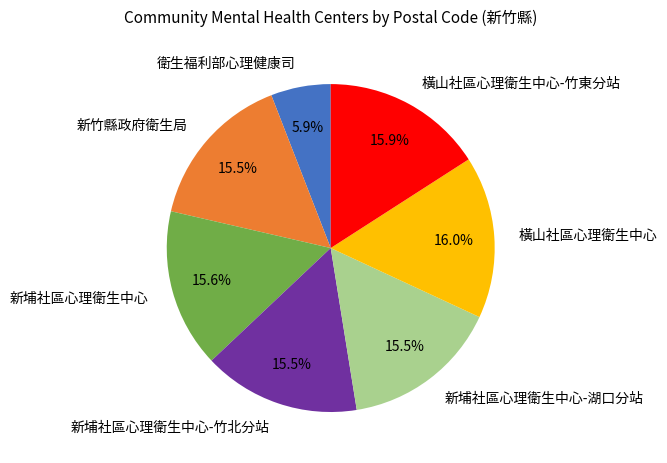

What percentage is the 新埔社區心理衛生中心 slice, to the nearest percent?

16%